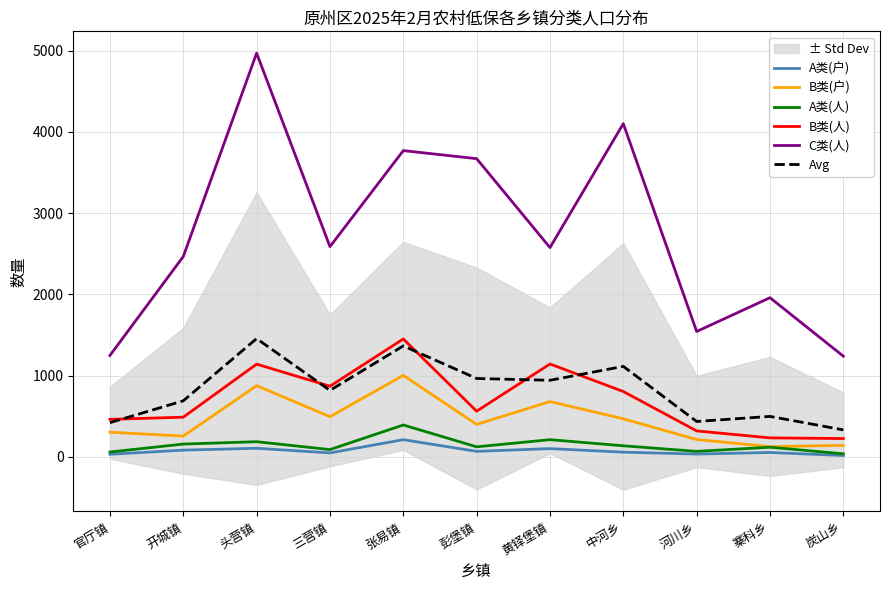

Which series has the largest range (max minus min)?

C类(人)